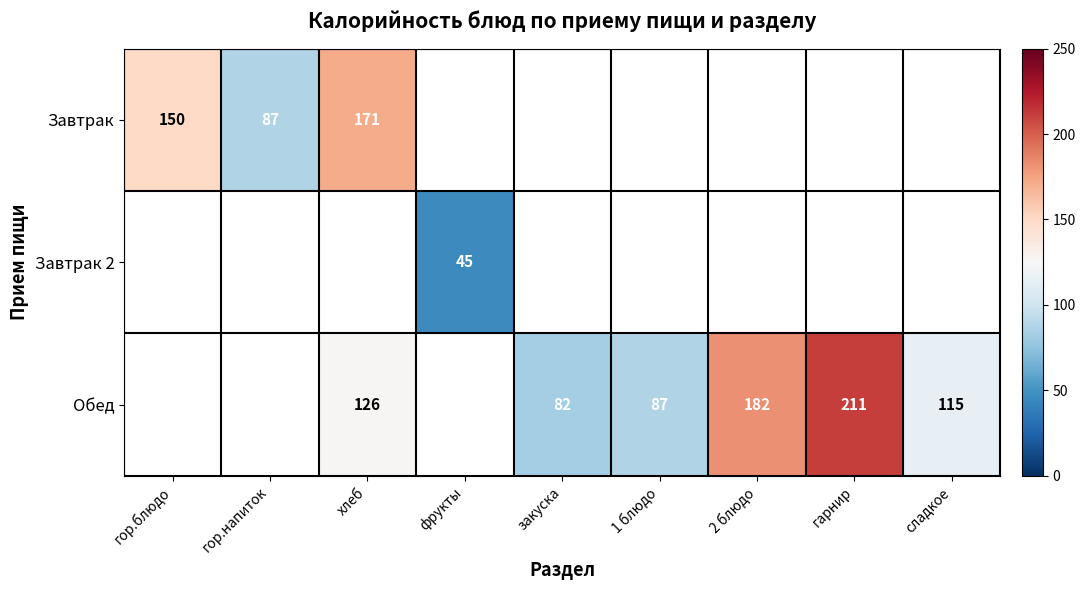

What is the difference between the Завтрак values at гор.напиток and гор.блюдо?

63